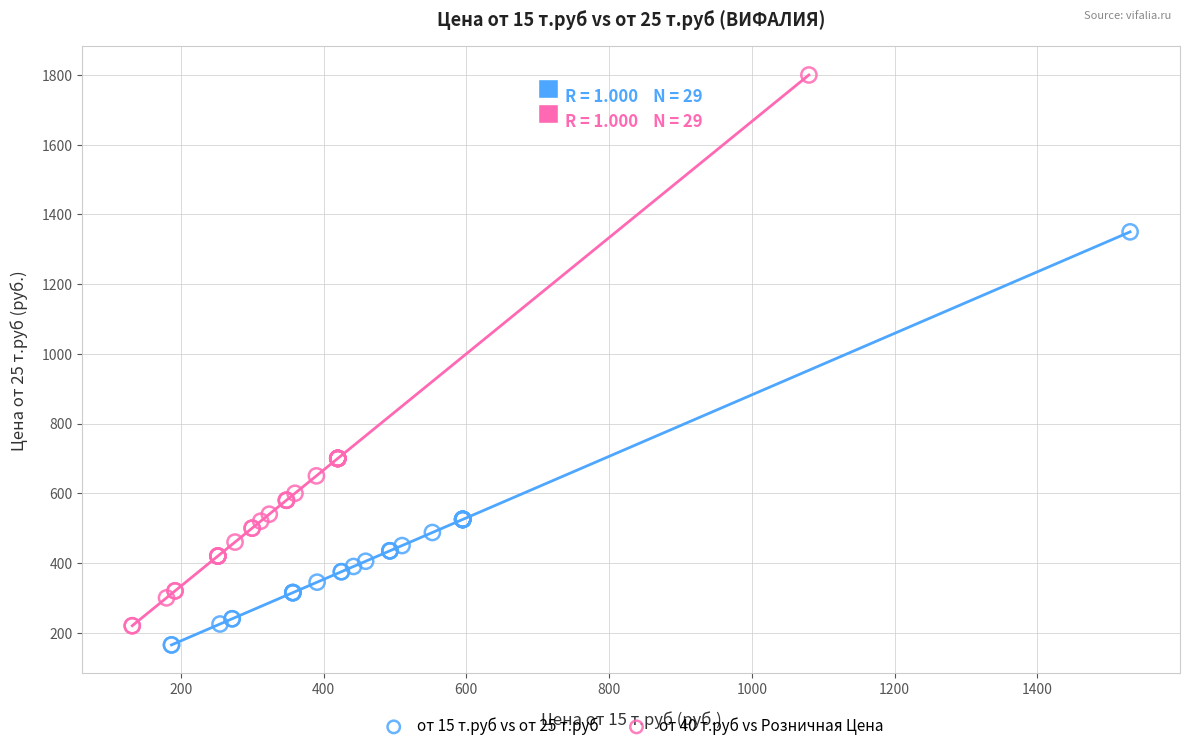

Which series reaches the maximum Y coordinate?

от 40 т.руб vs Розничная Цена